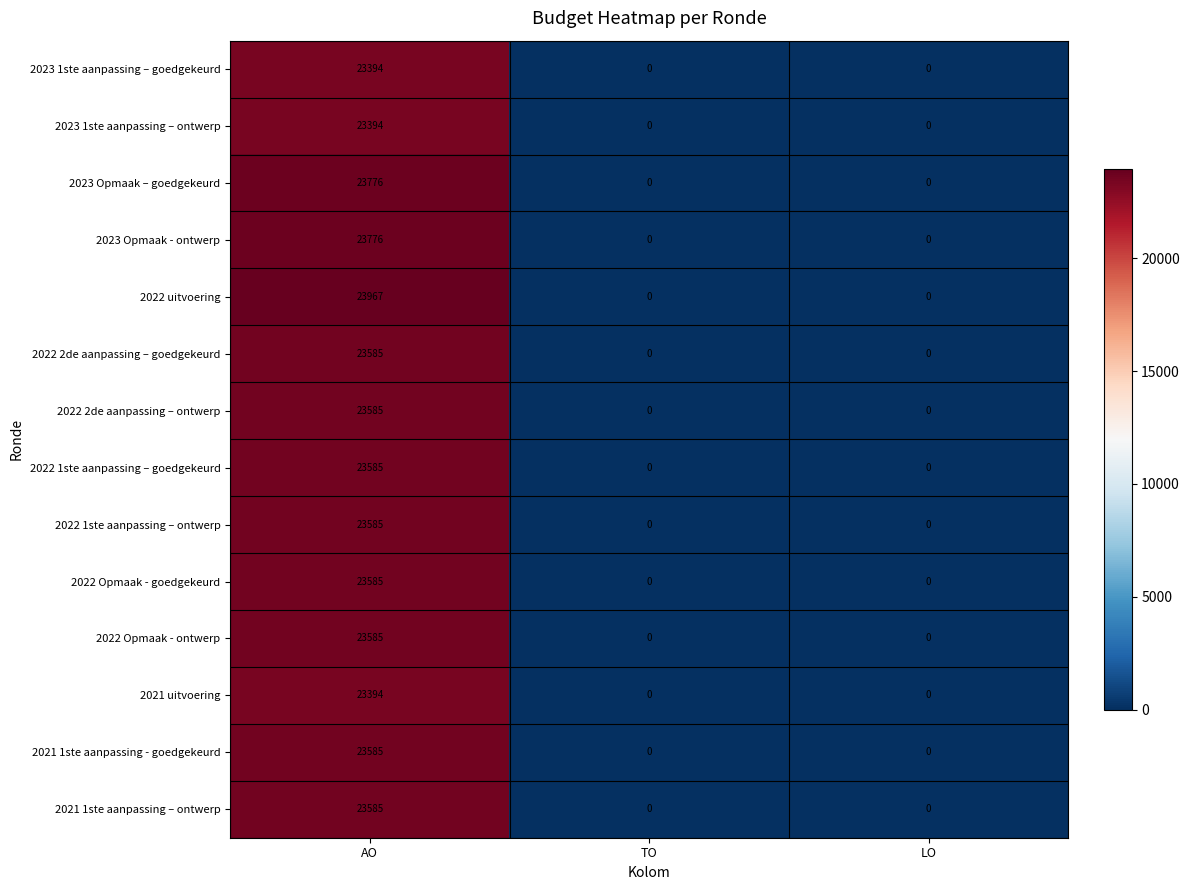

At how many categories does at least one series exceed 13496?

1